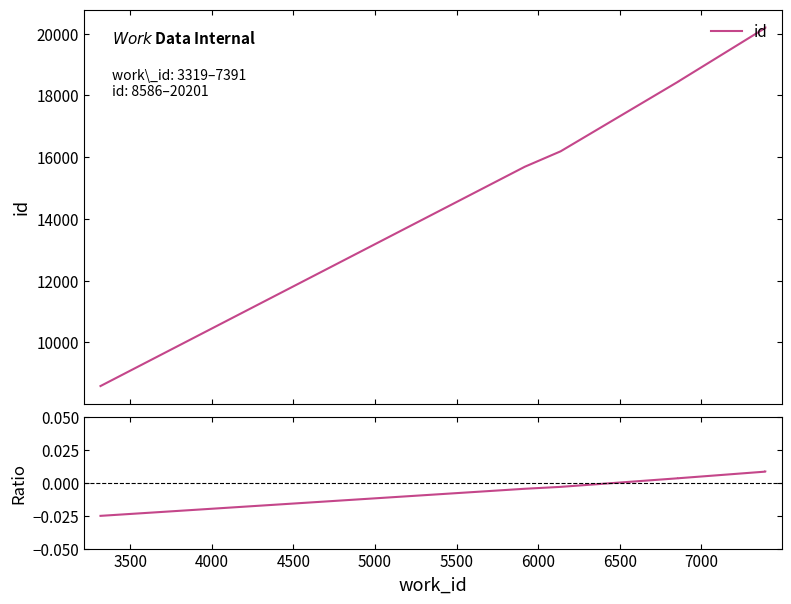

The value at 5000 is 0.0. True or false?

True